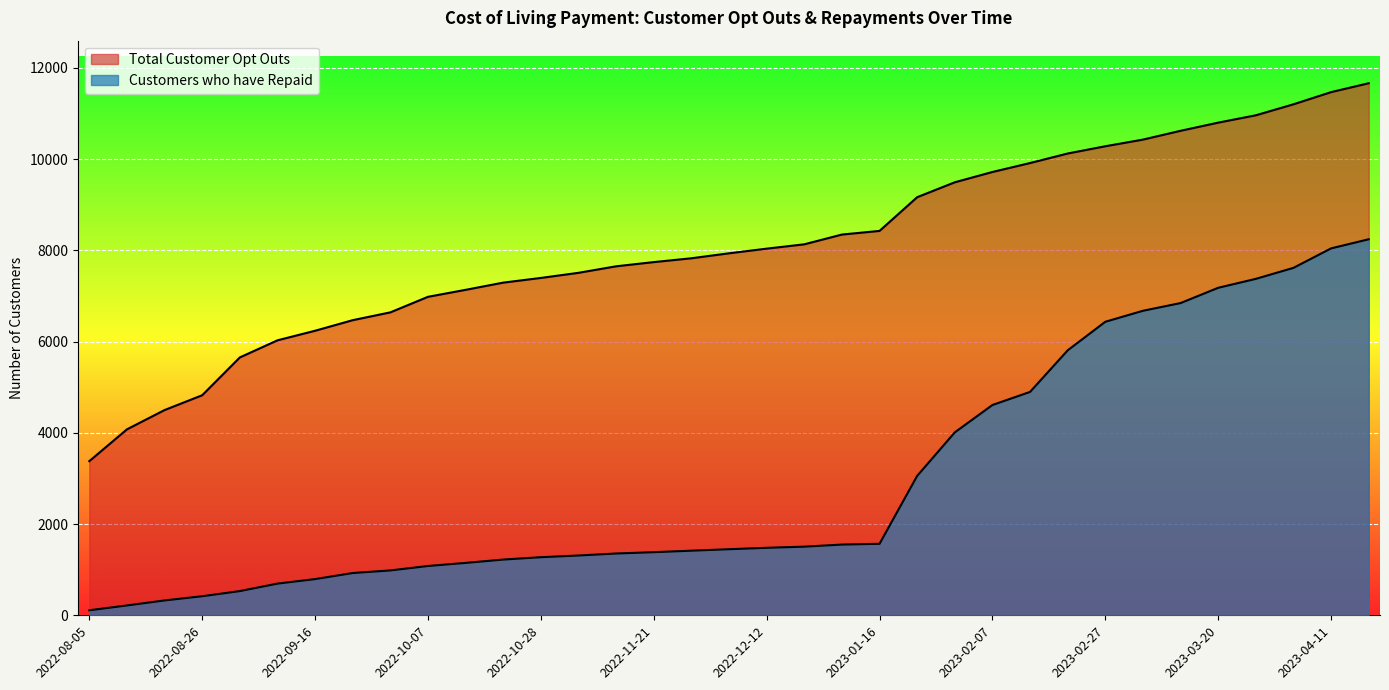

What is the minimum value shown in the chart?

110